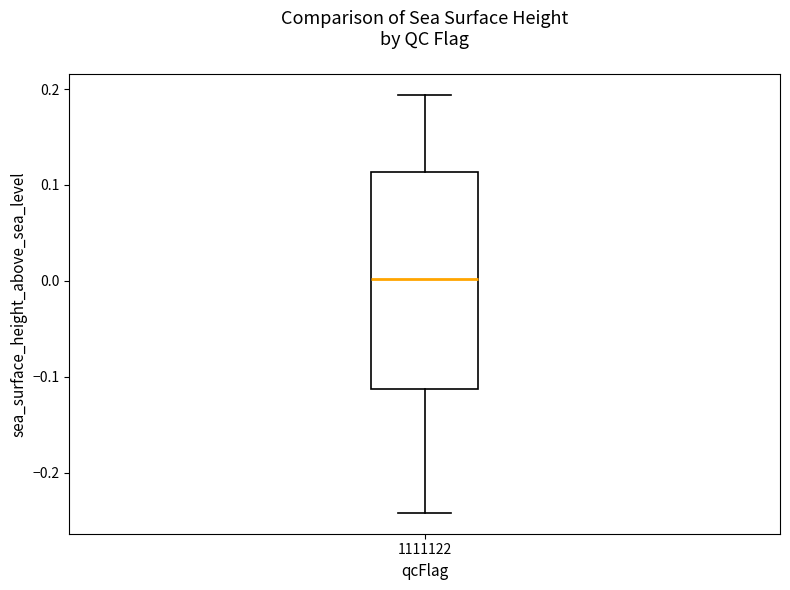

Read this box plot against the y-axis: the position of the median line, the range covered by the box, and the ends of both whiskers. The values are not printed on the chart, so give them approximately, as read against the axis.

median 0.00, box -0.11 to 0.11, whiskers -0.24 to 0.19